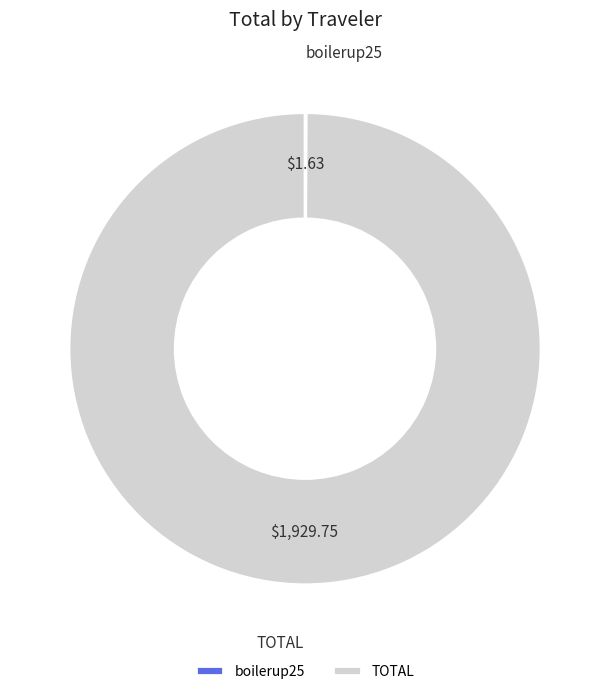

Does any single category account for the majority?

Yes